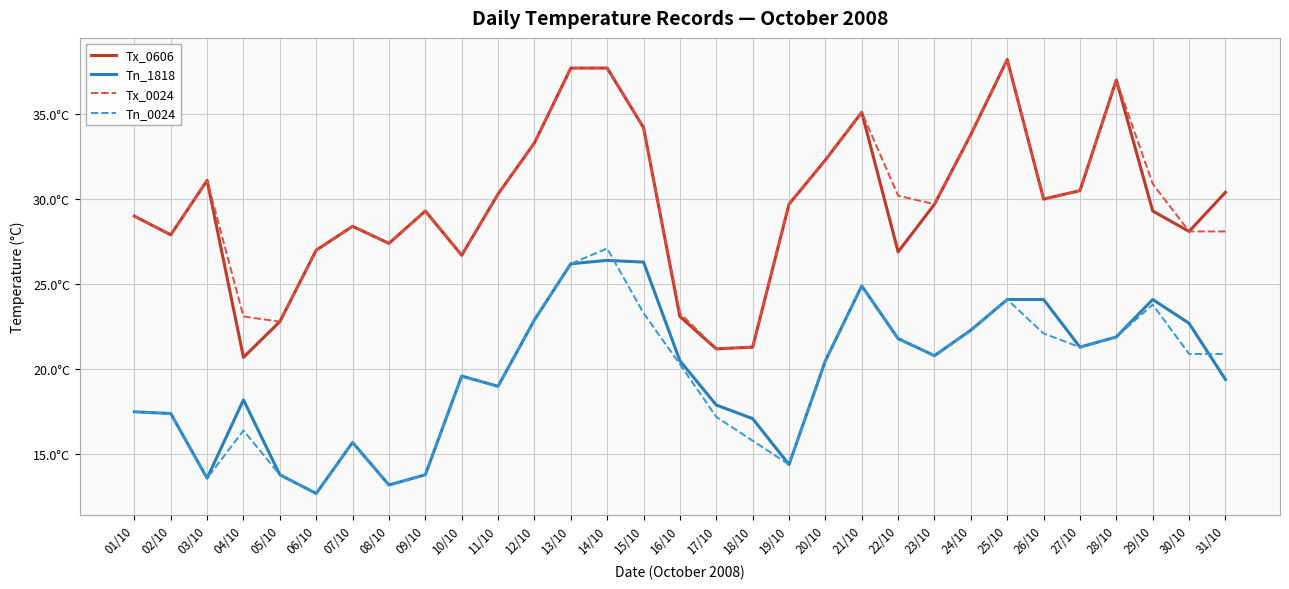

Does the chart have visible grid lines?

Yes